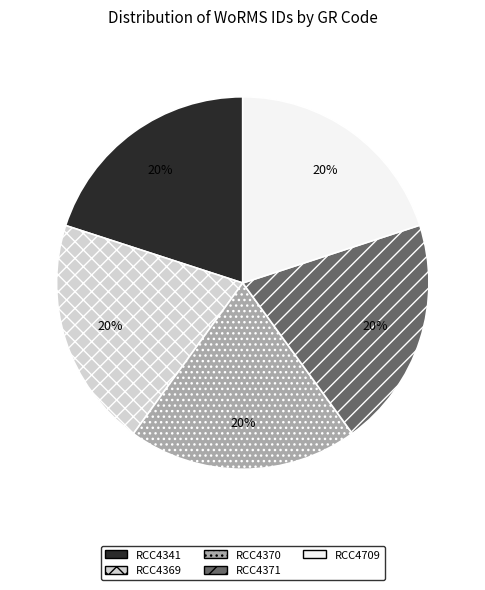

Does RCC4370 represent more than half of the total?

No